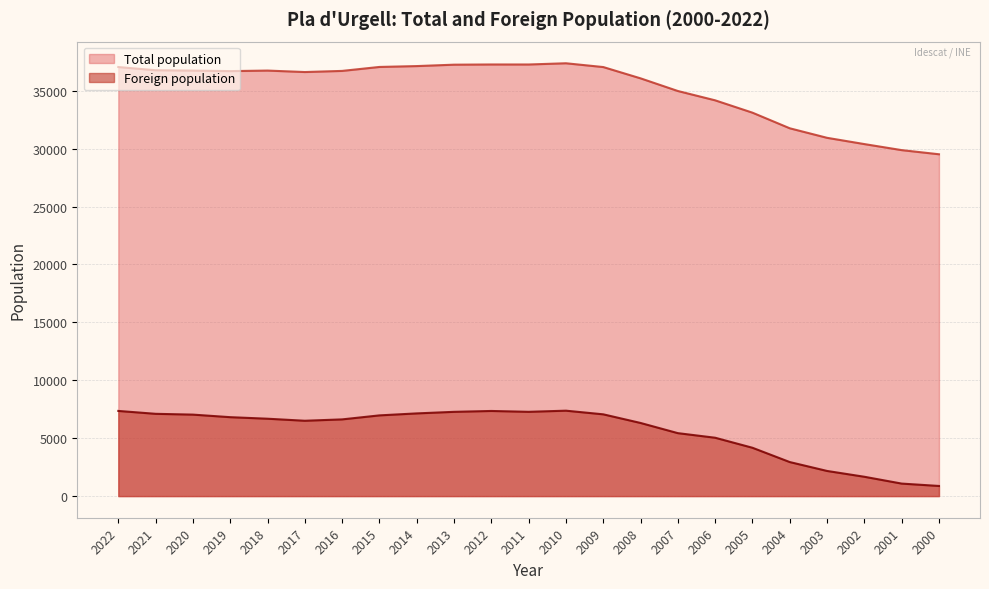

Reading left to right, what are all the values shown in this chart?

Total population: 37045	36769	36737	36693	36740	36614	36711	37053	37128	37249	37267	37265	37371	37044	36069	34976	34171	33105	31757	30934	30393	29872	29514
Foreign population: 7353	7104	7035	6814	6681	6505	6623	6969	7140	7275	7350	7277	7375	7060	6314	5435	5039	4173	2939	2171	1669	1080	875